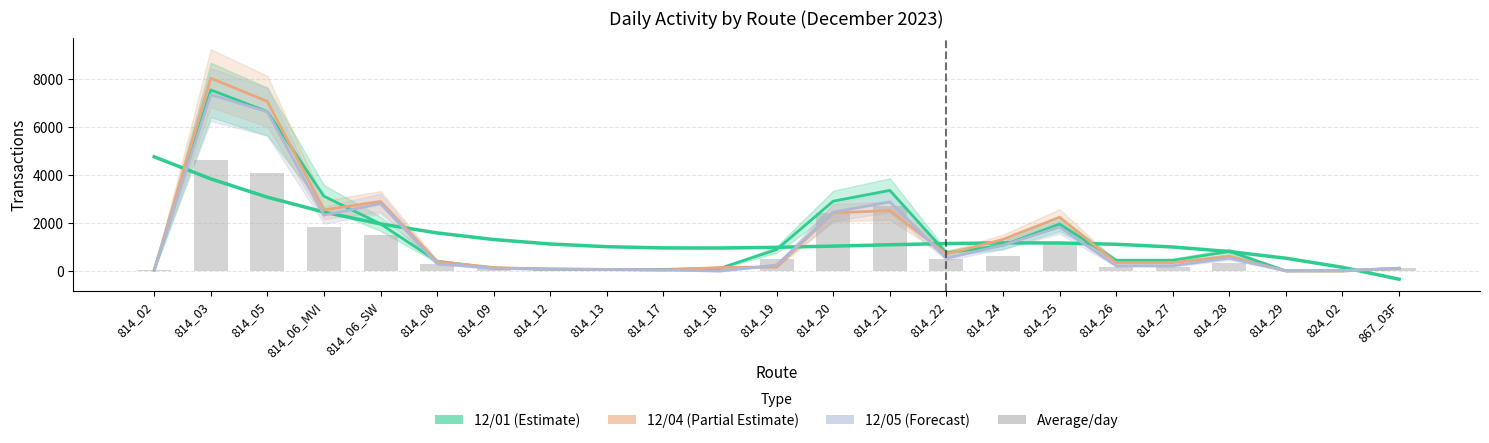

Reading left to right, what are all the values shown in this chart?

814_02=40	814_03=4638	814_05=4098	814_06_MVI=1825	814_06_SW=1521	814_08=300	814_09=111	814_12=67	814_13=57	814_17=33	814_18=130	814_19=498	814_20=2400	814_21=2719	814_22=491	814_24=637	814_25=1169	814_26=174	814_27=173	814_28=330	814_29=4	824_02=7	867_03F=116